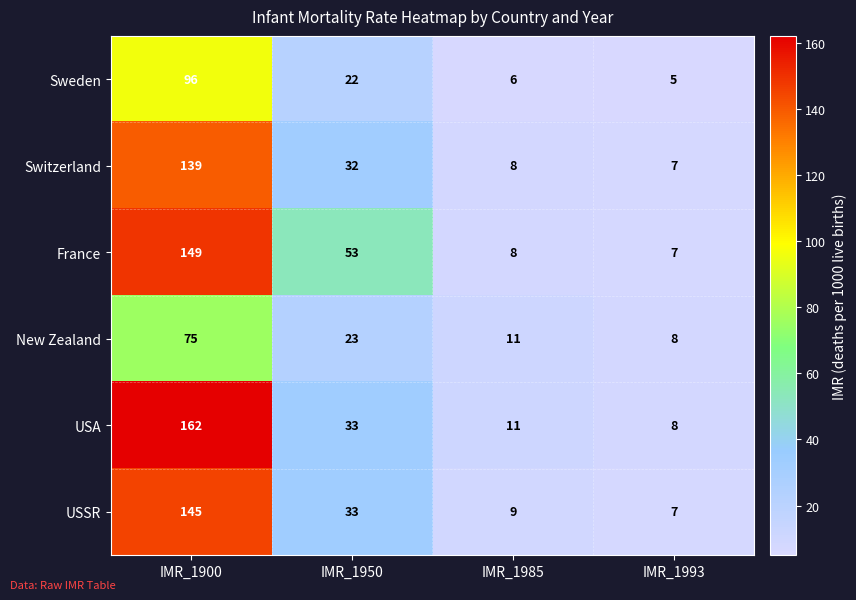

Reading right to left, extract all data points from this chart.

Sweden: 5	6	22	96
Switzerland: 7	8	32	139
France: 7	8	53	149
New Zealand: 8	11	23	75
USA: 8	11	33	162
USSR: 7	9	33	145